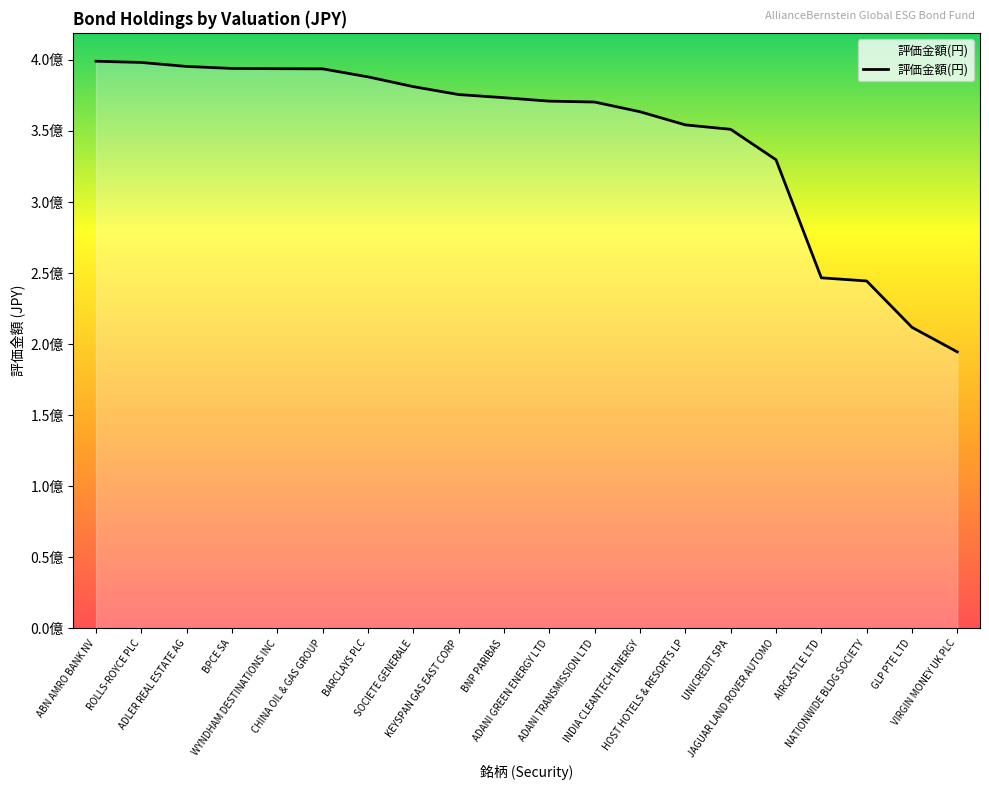

The chart shows a value of 172267909.5 at BNP PARIBAS. True or false?

False